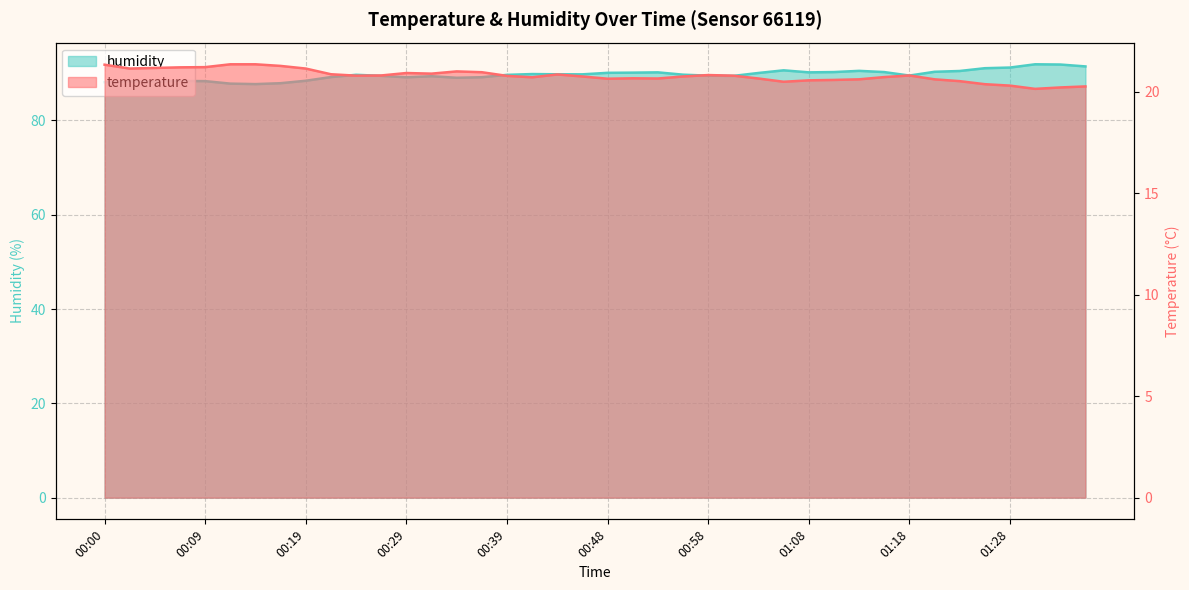

Between 00:53 and 00:43, which is larger?

00:43